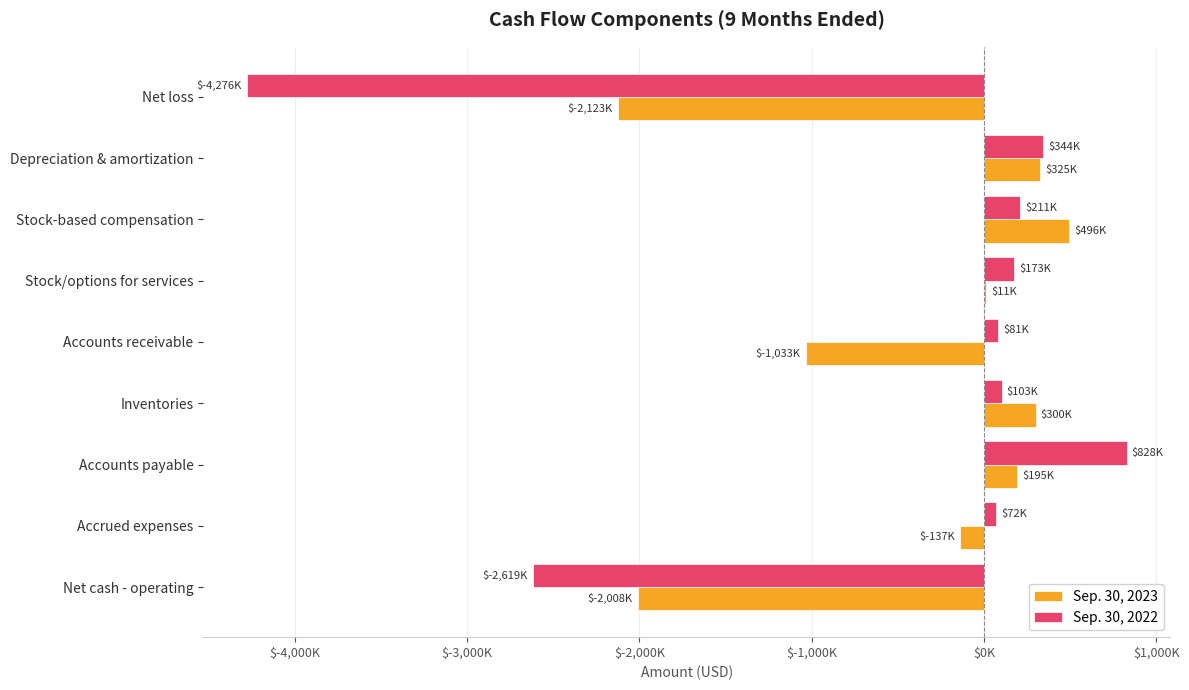

What are all the series names shown in the legend?

Sep. 30, 2023, Sep. 30, 2022